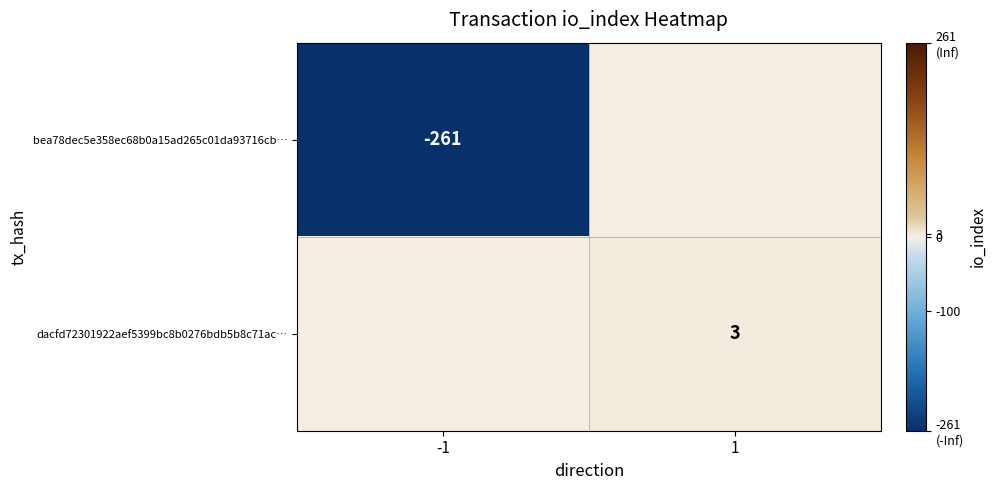

Is the value of dacfd72301922aef5399bc8b0276bdb5b8c71ac… at 1 greater than the value of bea78dec5e358ec68b0a15ad265c01da93716cb… at -1?

Yes